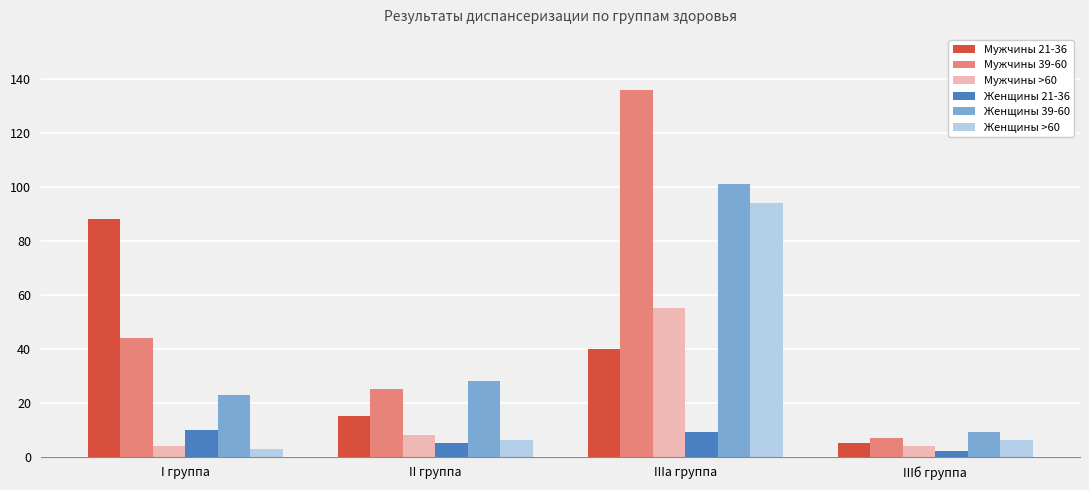

At which label does Мужчины 39-60 reach its minimum?

IIIб группа